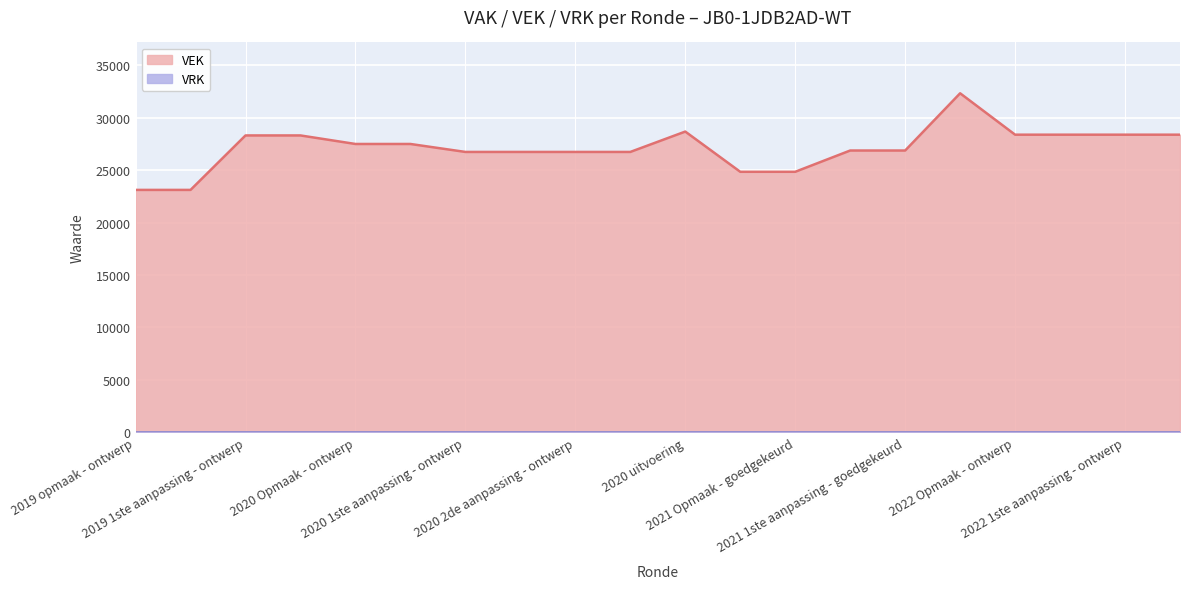

Rank the categories by value from highest to lowest.

2021 uitvoering, 2020 uitvoering, 2022 Opmaak - ontwerp, 2022 Opmaak - goedgekeurd, 2022 1ste aanpassing - ontwerp, 2022 1ste aanpassing - goedgekeurd, 2019 1ste aanpassing - ontwerp, 2019 1ste aanpassing - goedgekeurd, 2020 Opmaak - ontwerp, 2020 Opmaak - goedgekeurd, 2021 1ste aanpassing - ontwerp, 2021 1ste aanpassing - goedgekeurd, 2020 1ste aanpassing - ontwerp, 2020 1ste aanpassing - goedgekeurd, 2020 2de aanpassing - ontwerp, 2020 2de aanpassing - goedgekeurd, 2021 Opmaak - ontwerp, 2021 Opmaak - goedgekeurd, 2019 opmaak - ontwerp, 2019 opmaak - goedgekeurd